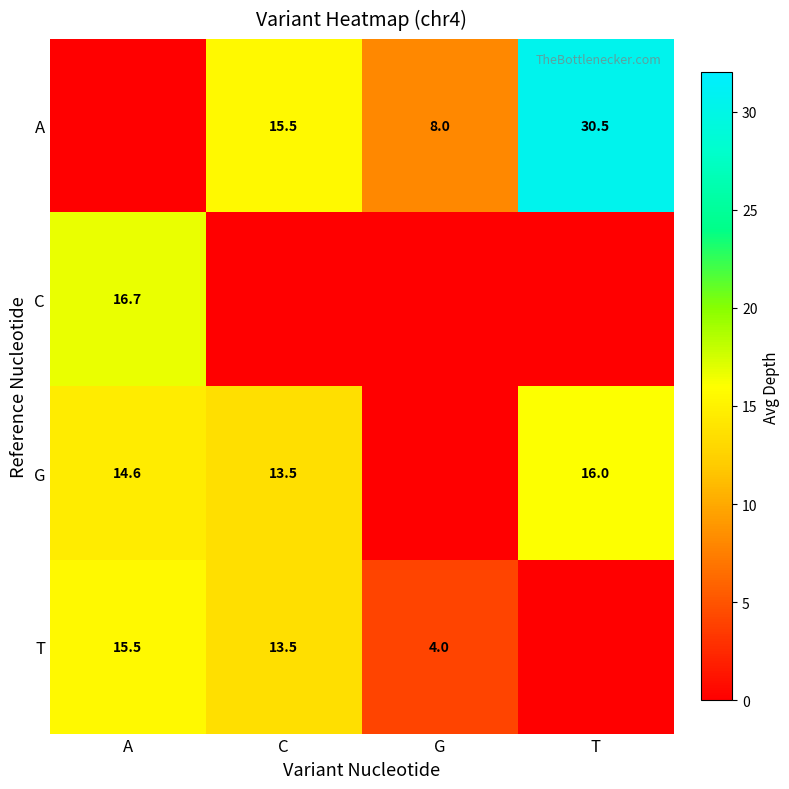

What is the sum of the G values at C and T?

29.5